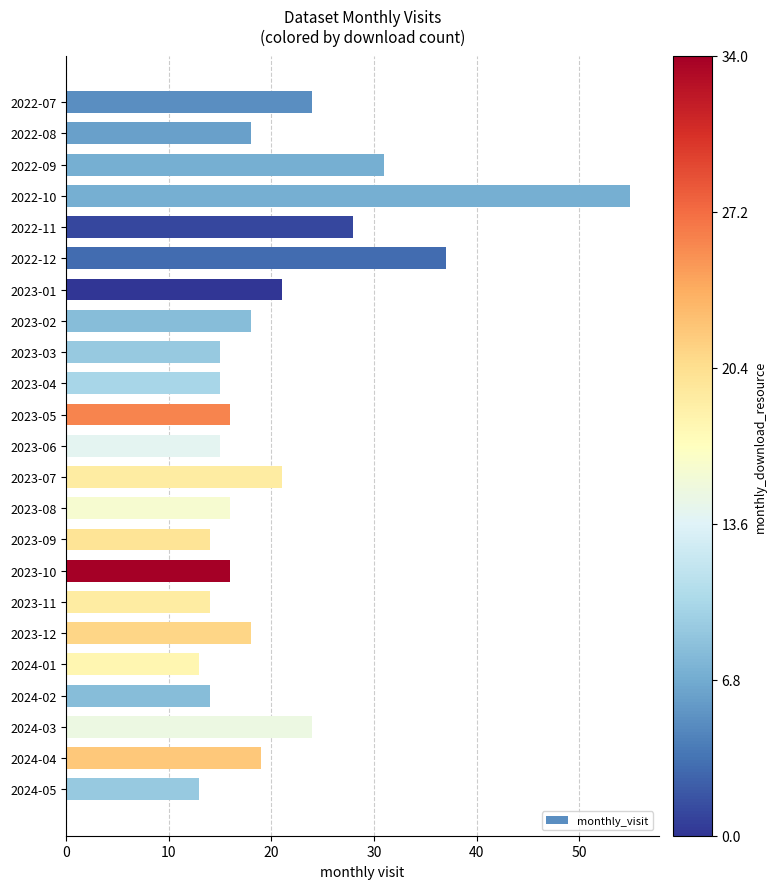

Is it true that the value at 2024-02 is 22?

False